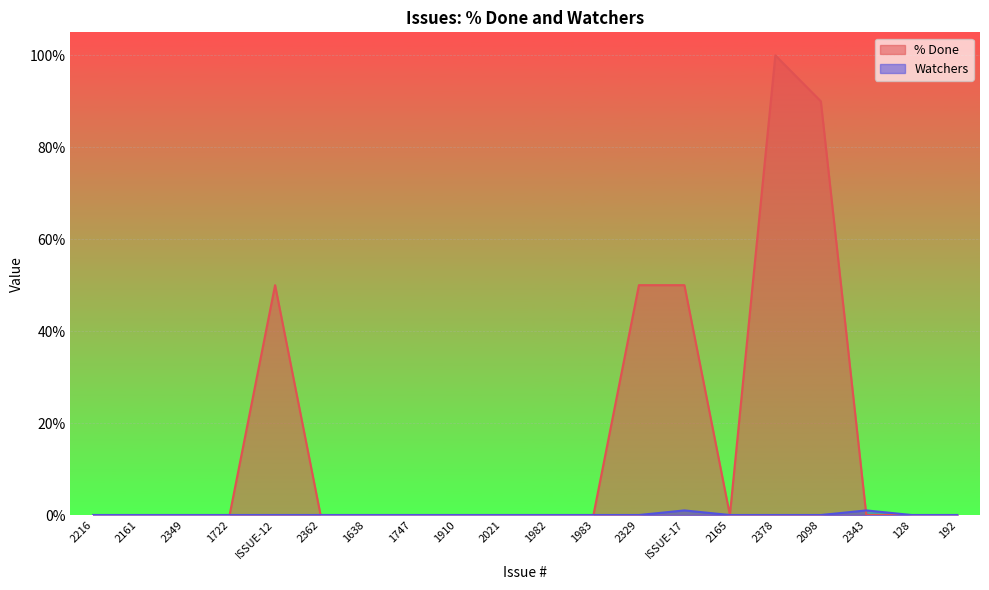

True or false: Watchers has more than 0 points higher than both neighbors.

True